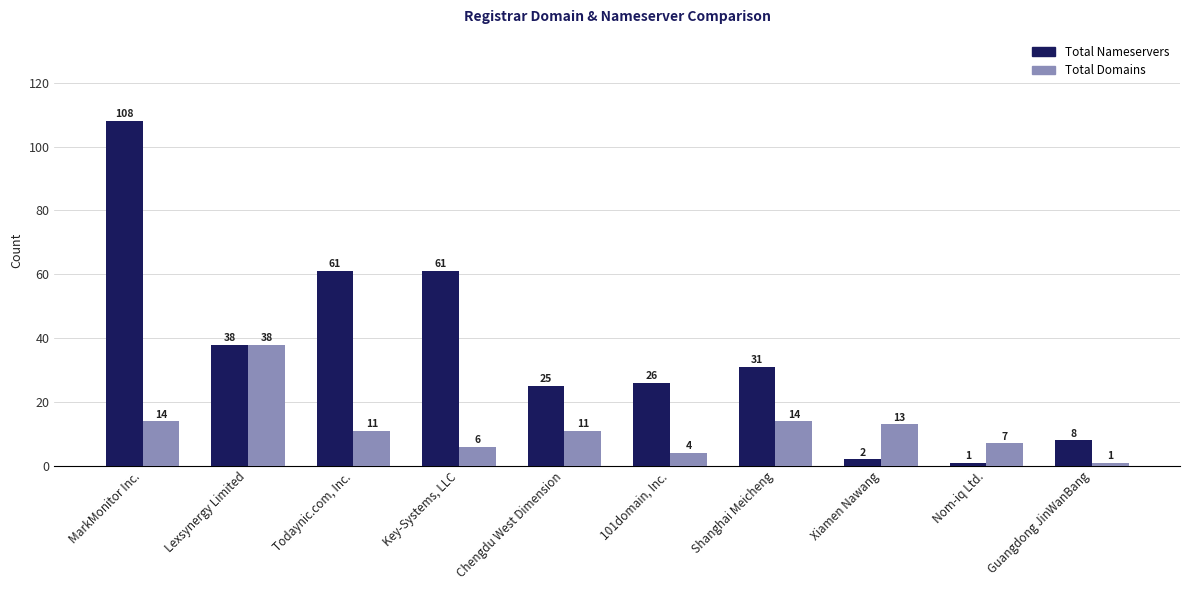

Which category has the highest value in the Total Nameservers series?

MarkMonitor Inc.